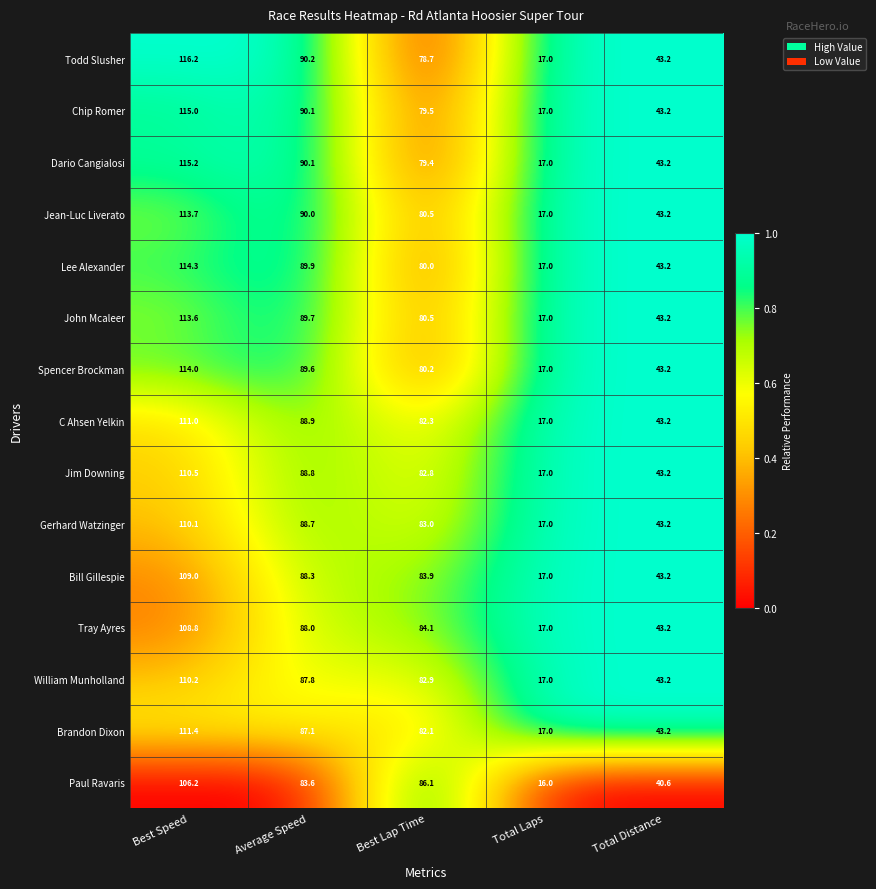

Rank the series by their maximum value, from highest to lowest.

Todd Slusher, Dario Cangialosi, Chip Romer, Lee Alexander, Spencer Brockman, Jean-Luc Liverato, John Mcaleer, Brandon Dixon, C Ahsen Yelkin, Jim Downing, William Munholland, Gerhard Watzinger, Bill Gillespie, Tray Ayres, Paul Ravaris